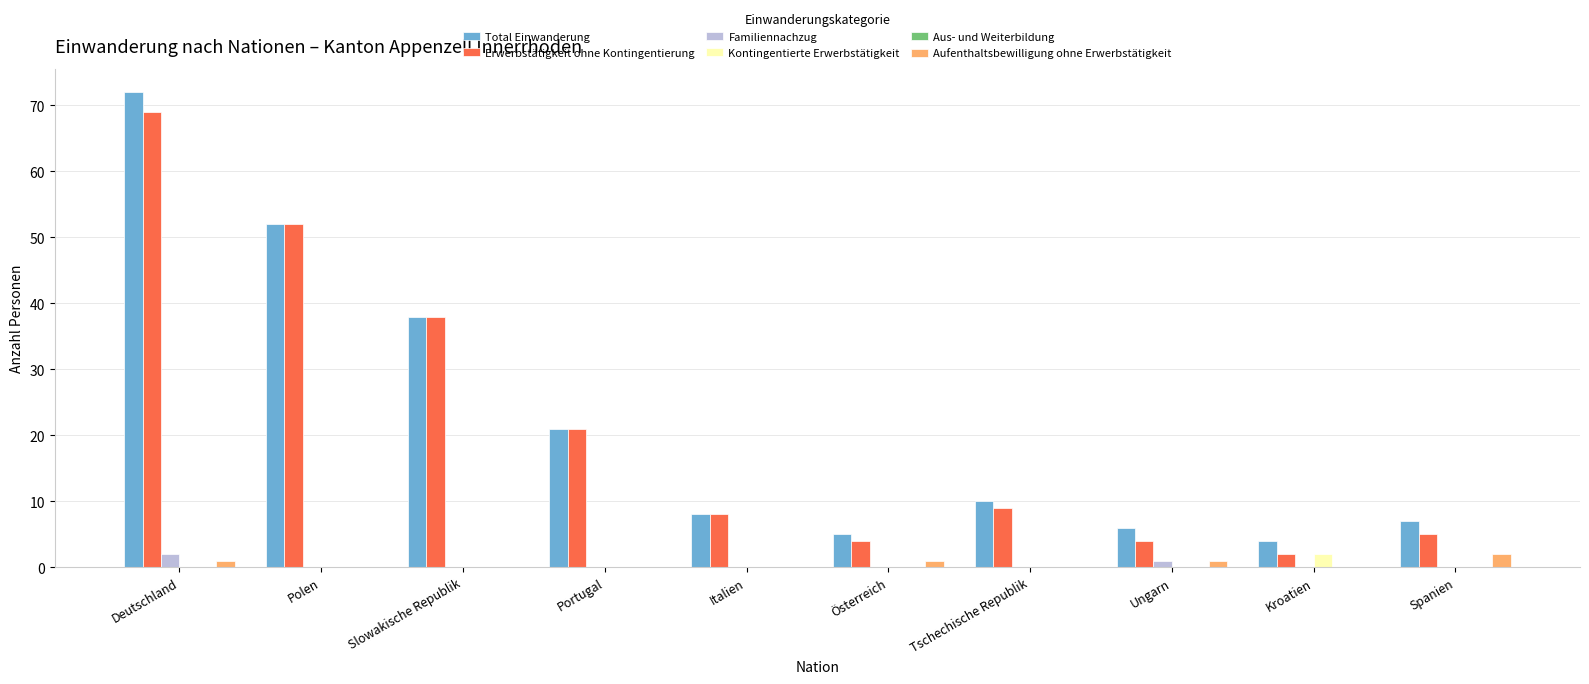

At which category does the chart reach its peak across all series?

Deutschland